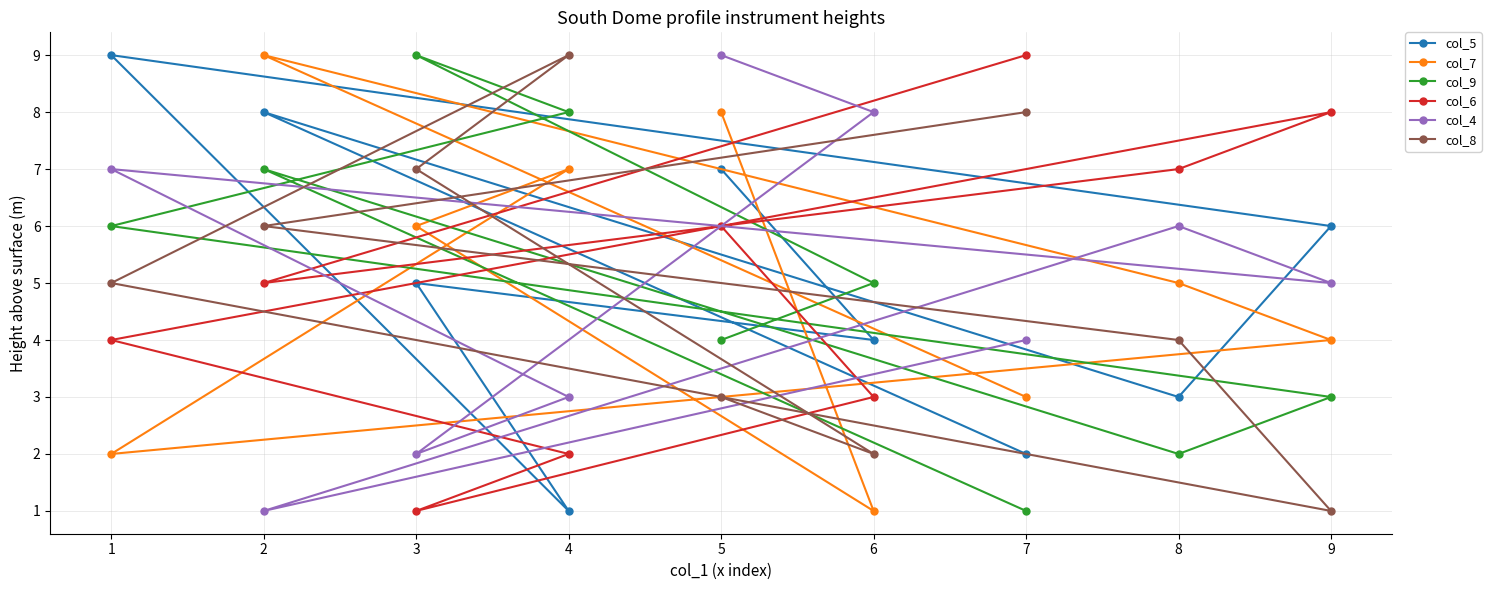

Is it true that col_7 equals 5 at 5?

False